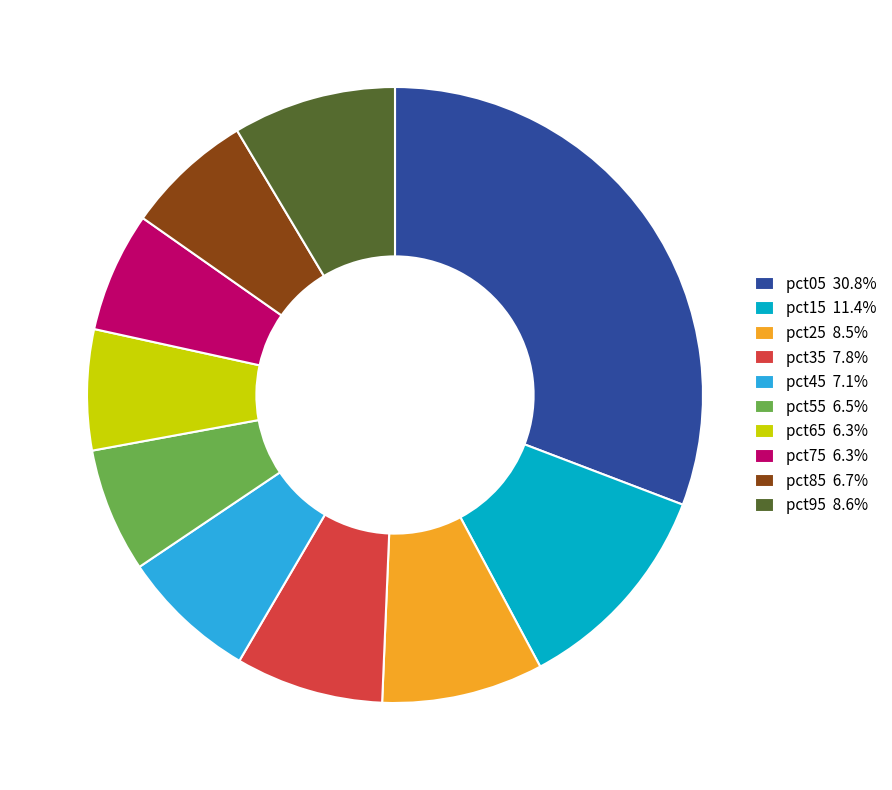

Is there a majority slice in this chart?

No